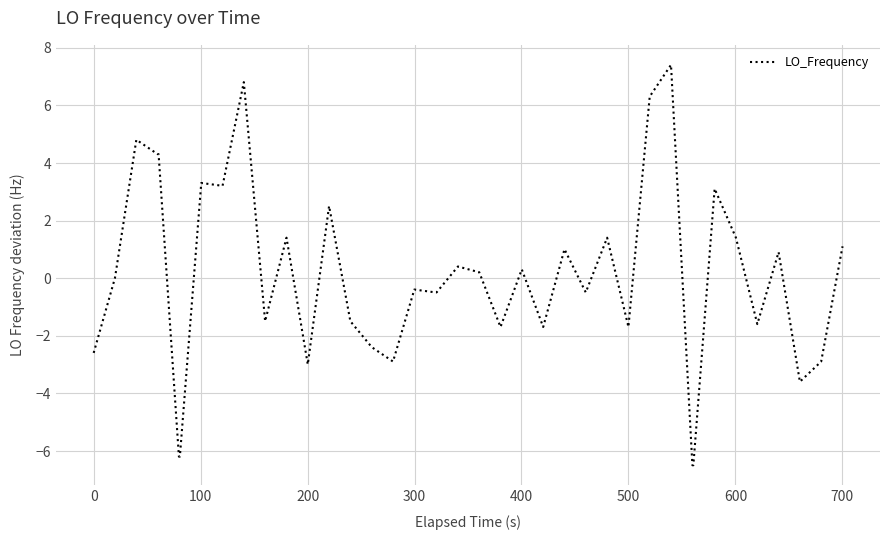

What is the maximum value shown in the chart?

7.4